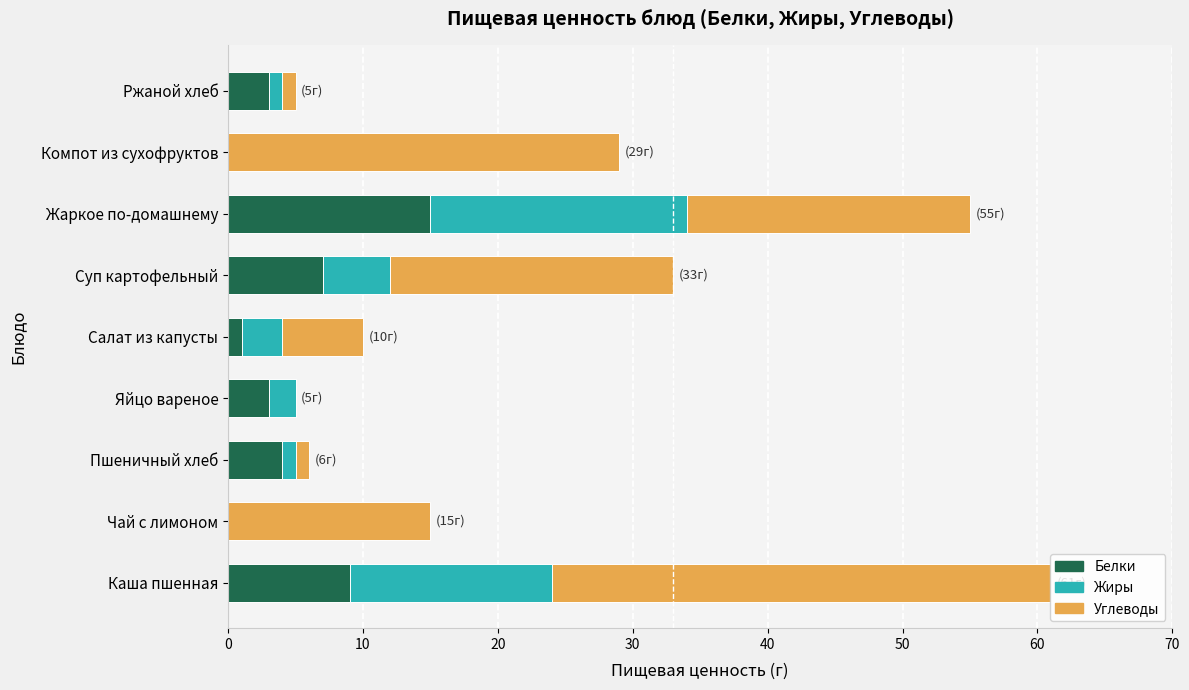

What is the sum of all Белки values?

42